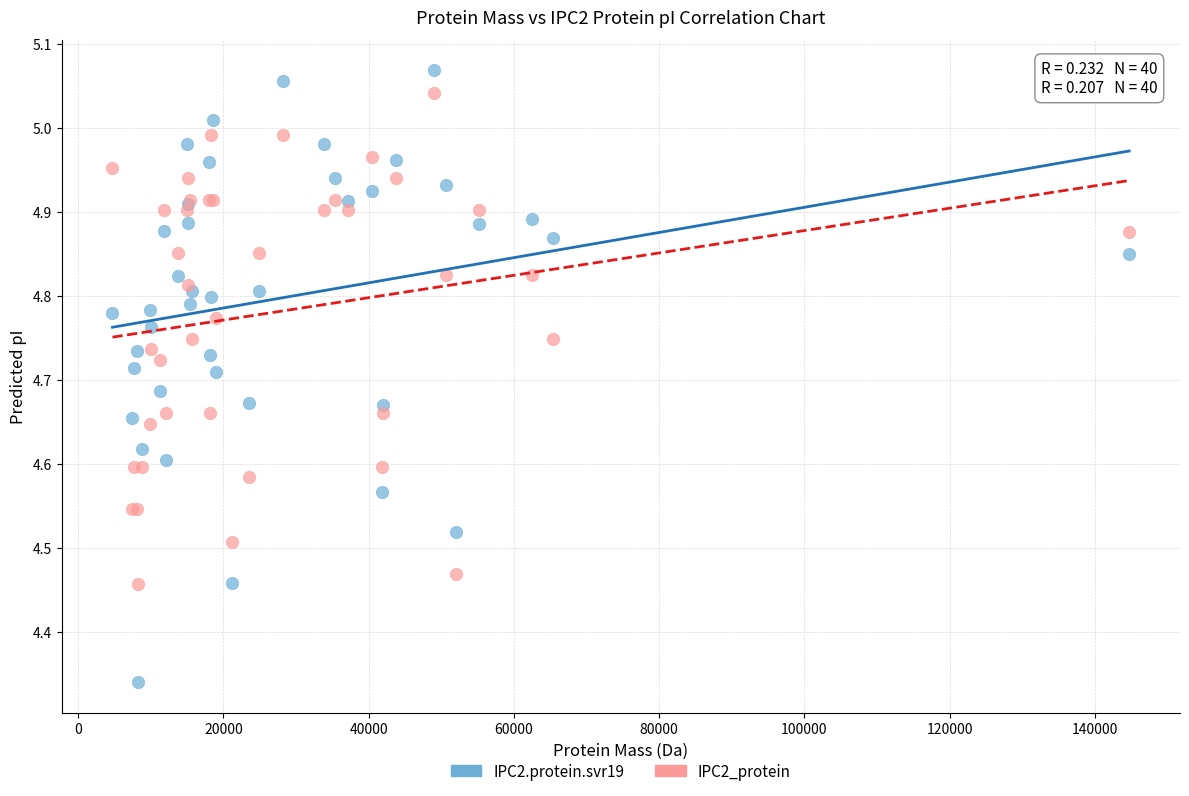

Which series has the widest spread of Y values?

IPC2.protein.svr19